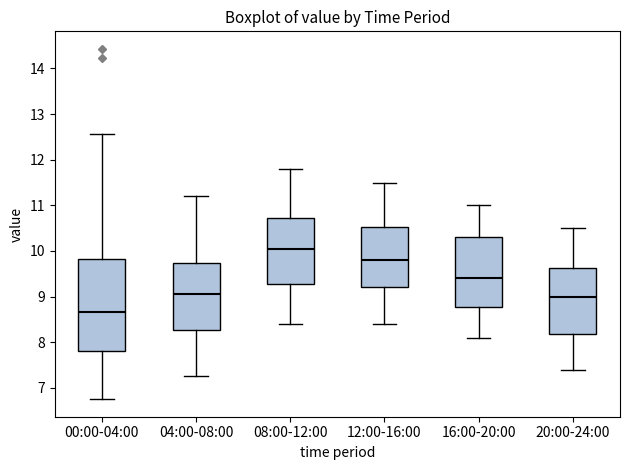

Where is the upper edge of the box for 12:00-16:00 on the y-axis? The values are not printed on the chart, so give them approximately, as read against the axis.

10.5